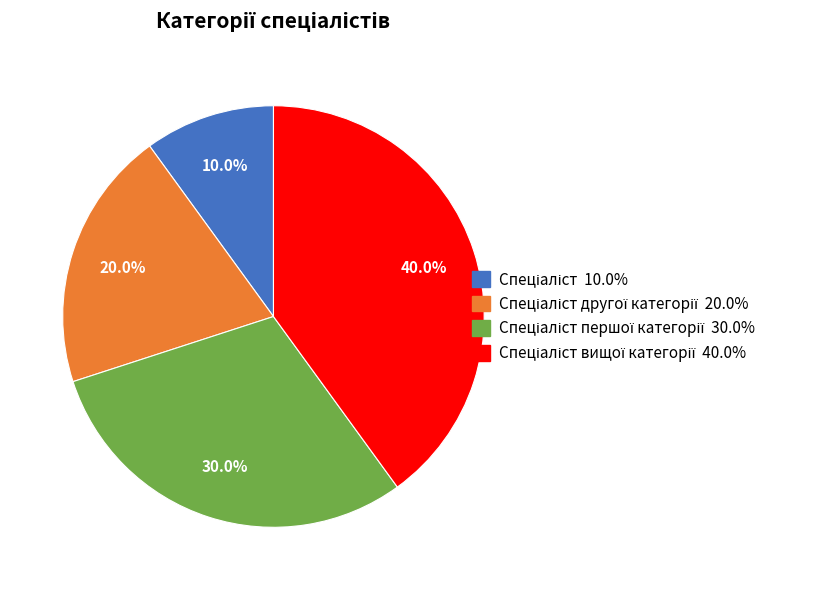

Is there any slice that represents more than half of the pie?

No